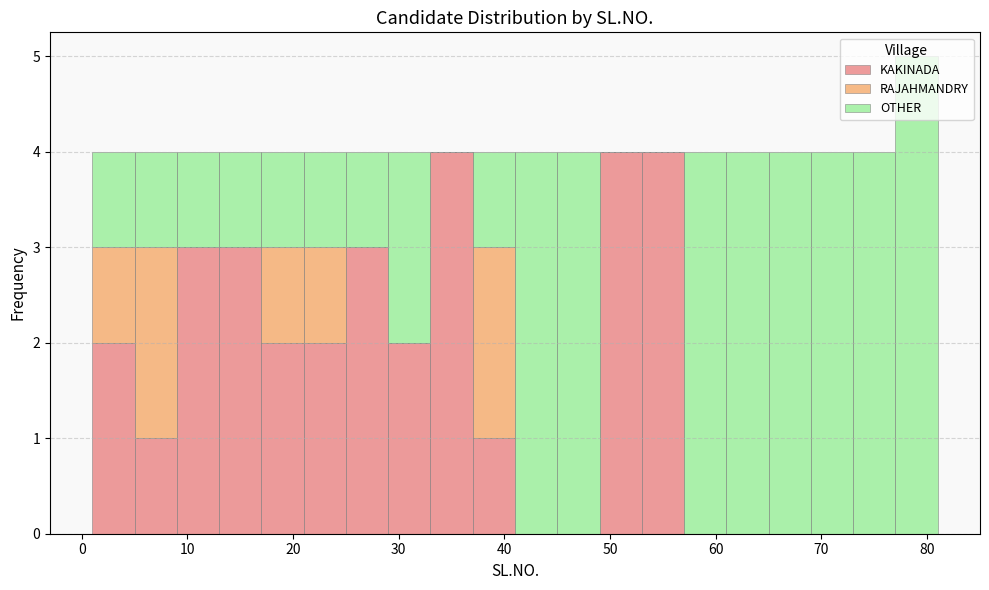

Reading left to right, transcribe this chart: for each stacked bar, give the range it covers on the x-axis and its total height. The values are not printed on the chart, so give them approximately, as read against the axis.

1 to 5: 4
5 to 9: 4
9 to 13: 4
13 to 17: 4
17 to 21: 4
21 to 25: 4
25 to 29: 4
29 to 33: 4
33 to 37: 4
37 to 41: 4
41 to 45: 4
45 to 49: 4
49 to 53: 4
53 to 57: 4
57 to 61: 4
61 to 65: 4
65 to 69: 4
69 to 73: 4
73 to 77: 4
77 to 81: 5